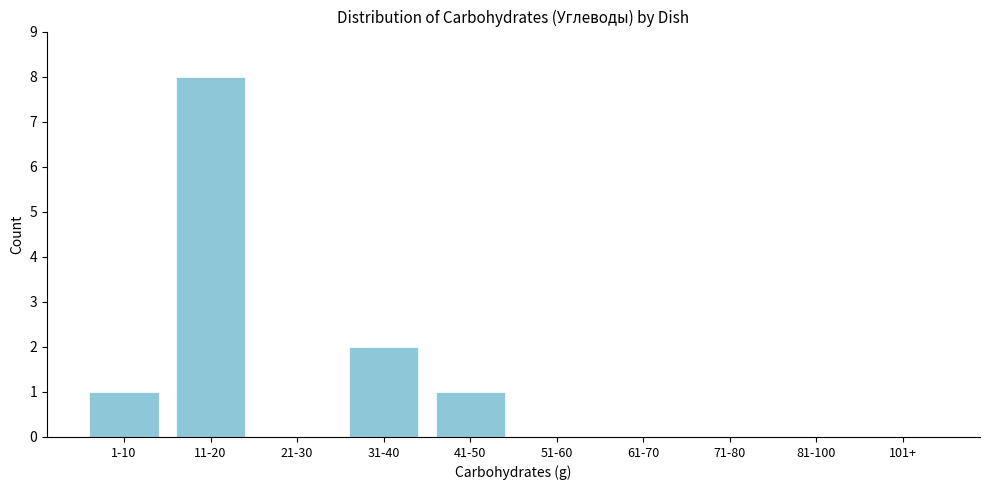

Reading left to right, extract all data points from this chart.

1-10=1	11-20=8	21-30=0	31-40=2	41-50=1	51-60=0	61-70=0	71-80=0	81-100=0	101+=0